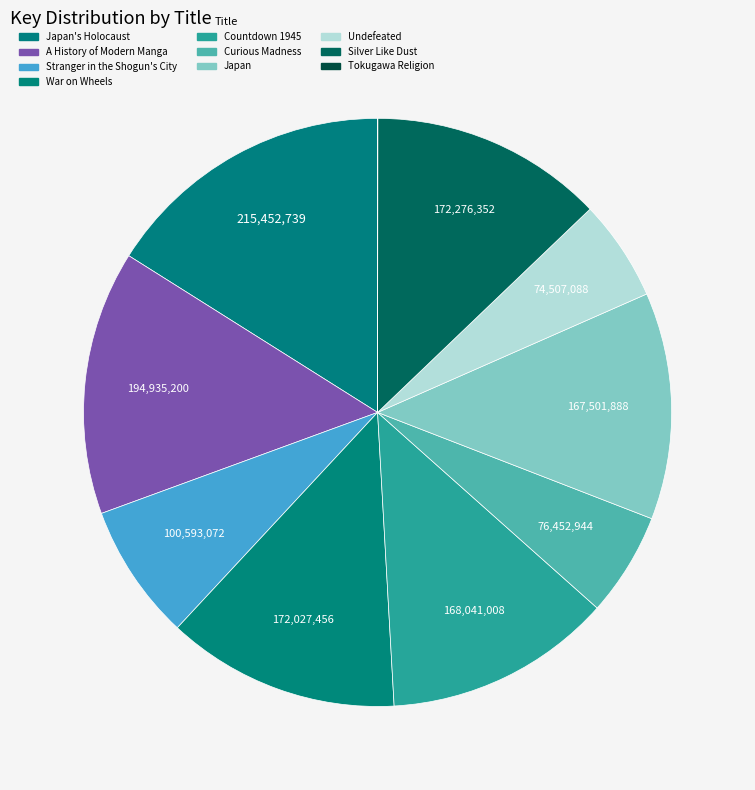

Between Curious Madness and War on Wheels, which is larger?

War on Wheels